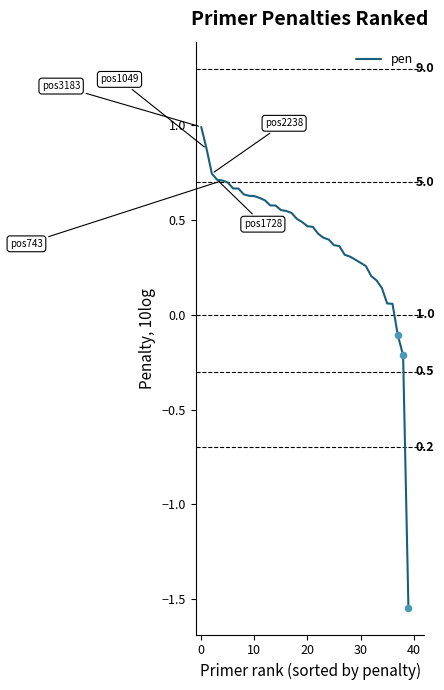

What is the maximum value shown in the chart?

1.0